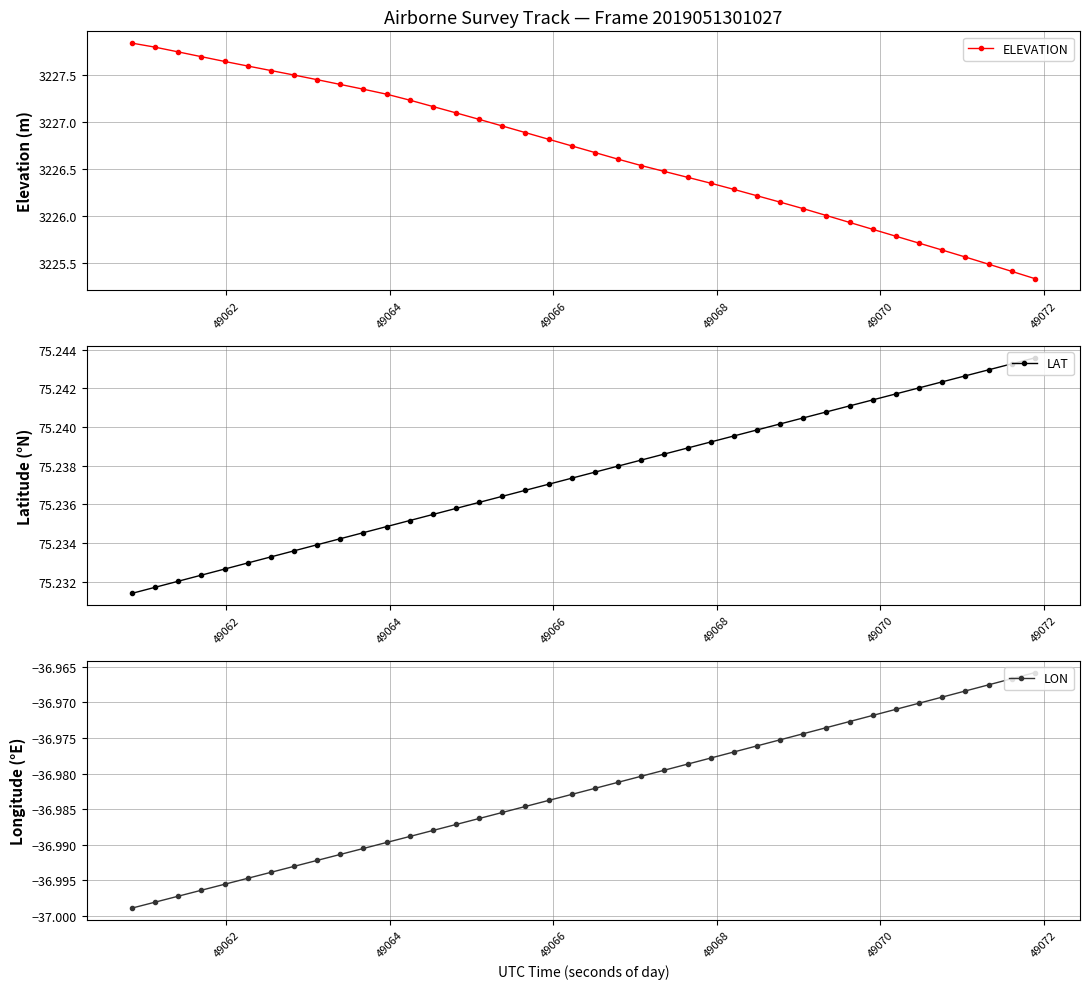

Which series has the largest total across all categories?

ELEVATION